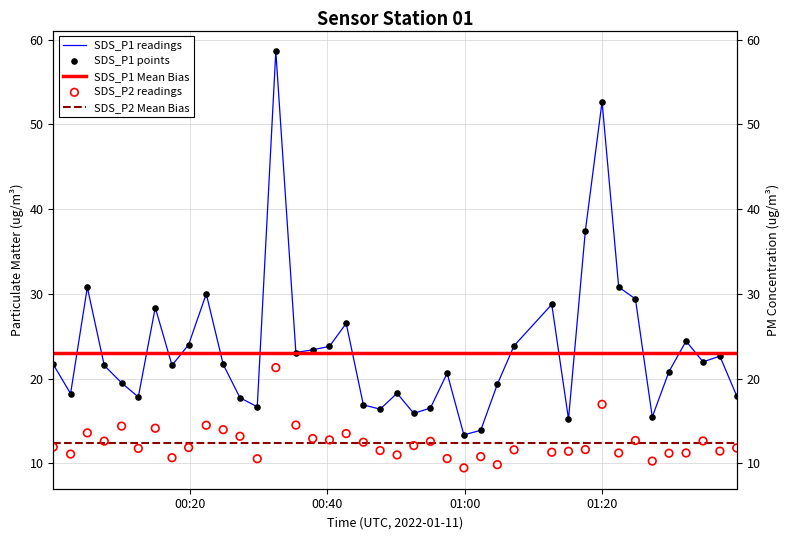

Which series contains the highest Y value?

SDS_P1